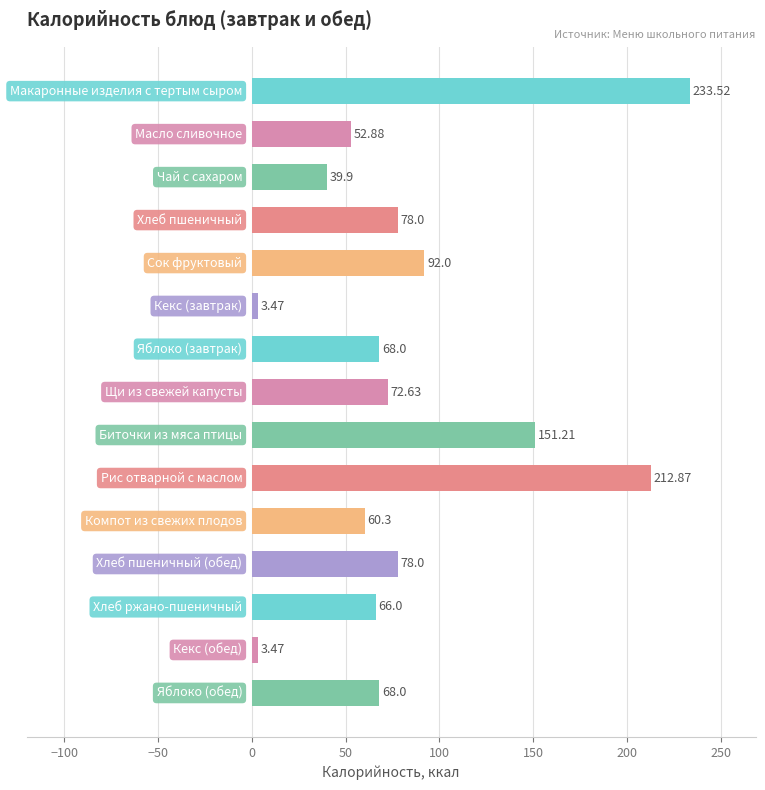

How many bars are there in total?

15